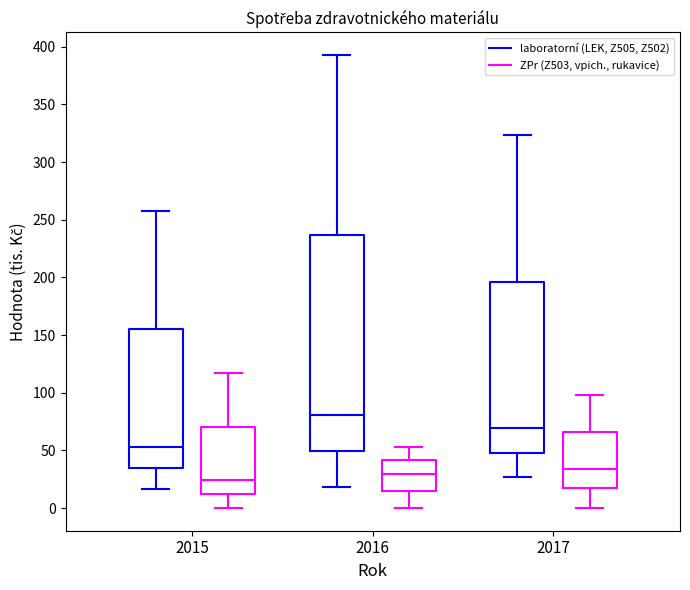

Where does the lower whisker of the box for 2016 (ZPr (Z503, vpich., rukavice)) end on the y-axis? The values are not printed on the chart, so give them approximately, as read against the axis.

0